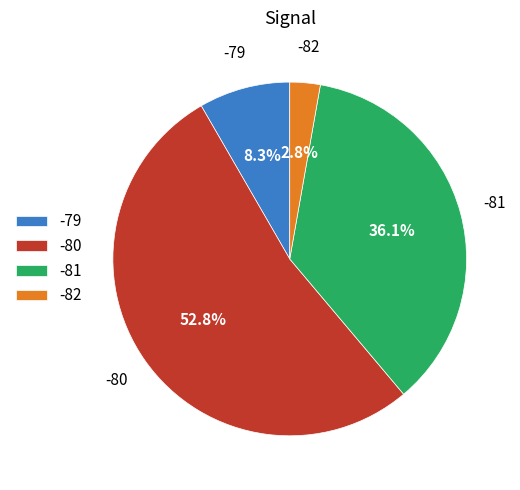

What percentage is NOT represented by -79?

91.7%